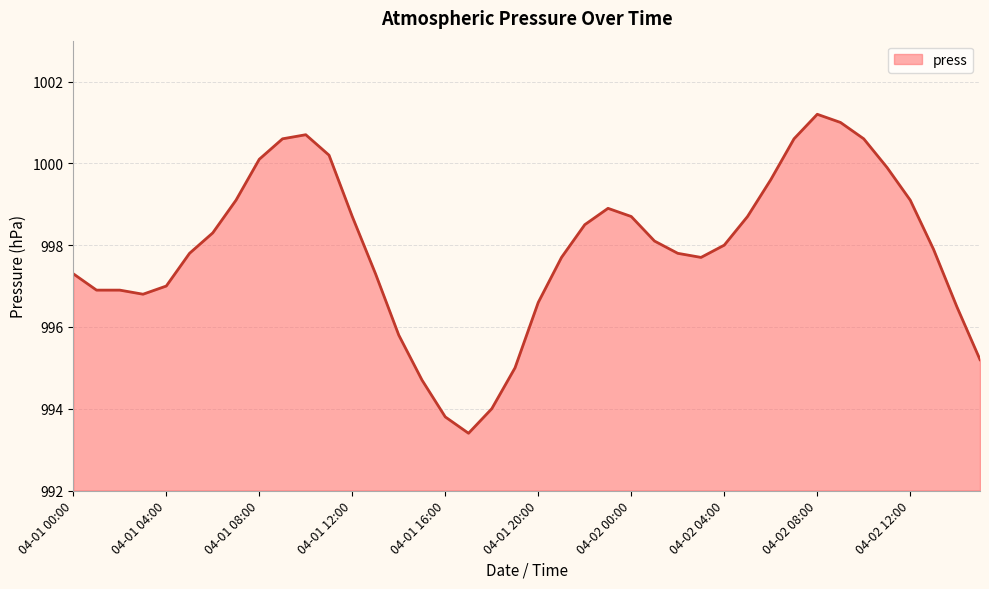

What is the minimum value shown in the chart?

993.4